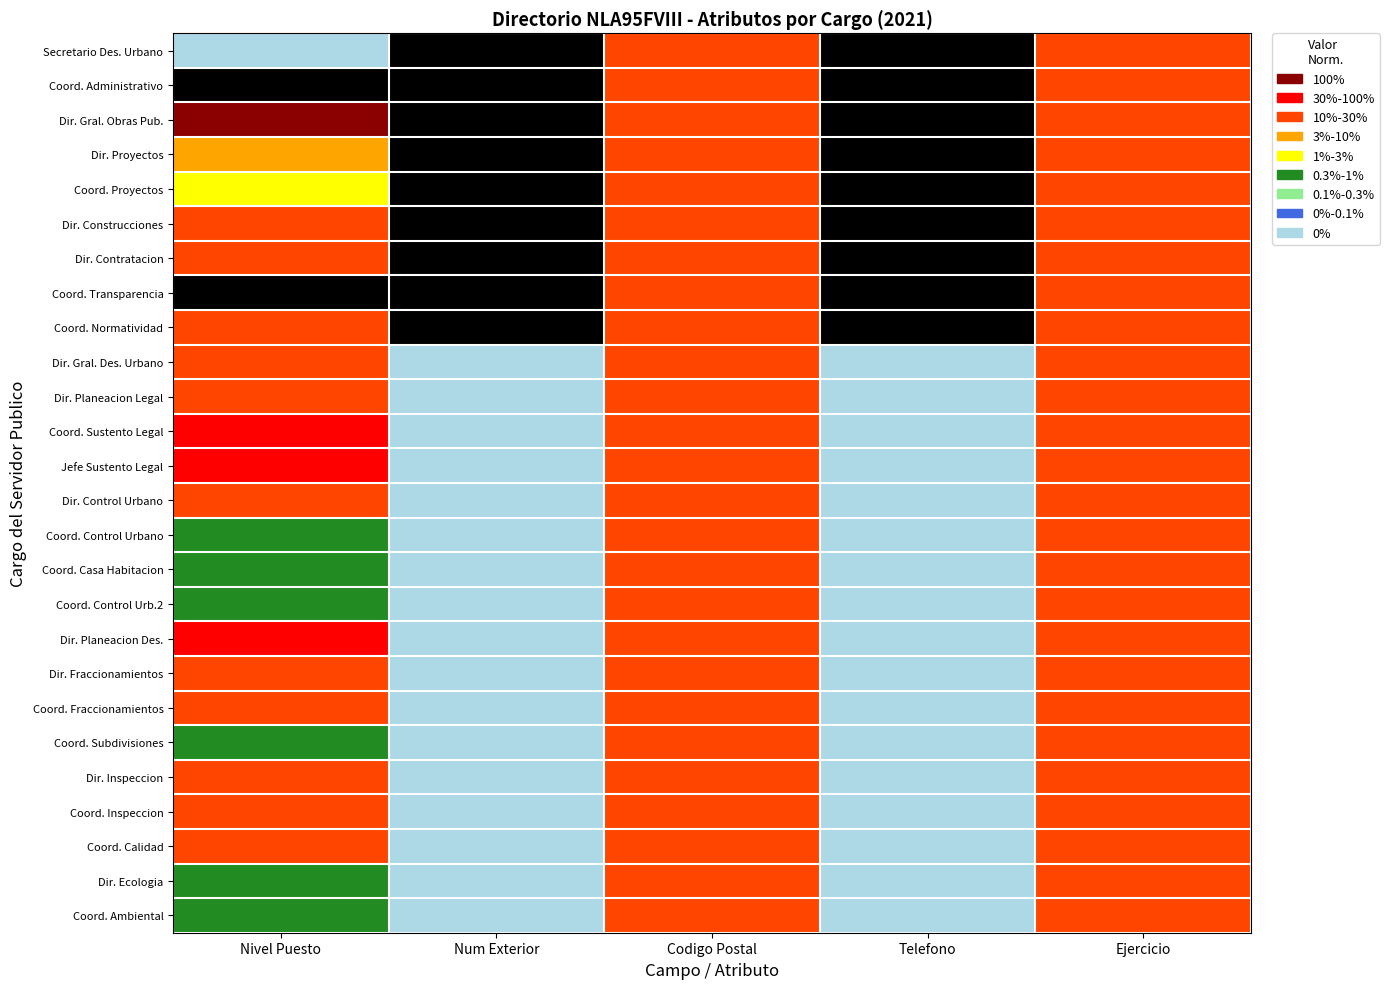

At Ejercicio, list the series in order from smallest to largest.

Secretario Des. Urbano, Coord. Administrativo, Dir. Gral. Obras Pub., Dir. Proyectos, Coord. Proyectos, Dir. Construcciones, Dir. Contratacion, Coord. Transparencia, Coord. Normatividad, Dir. Gral. Des. Urbano, Dir. Planeacion Legal, Coord. Sustento Legal, Jefe Sustento Legal, Dir. Control Urbano, Coord. Control Urbano, Coord. Casa Habitacion, Coord. Control Urb.2, Dir. Planeacion Des., Dir. Fraccionamientos, Coord. Fraccionamientos, Coord. Subdivisiones, Dir. Inspeccion, Coord. Inspeccion, Coord. Calidad, Dir. Ecologia, Coord. Ambiental